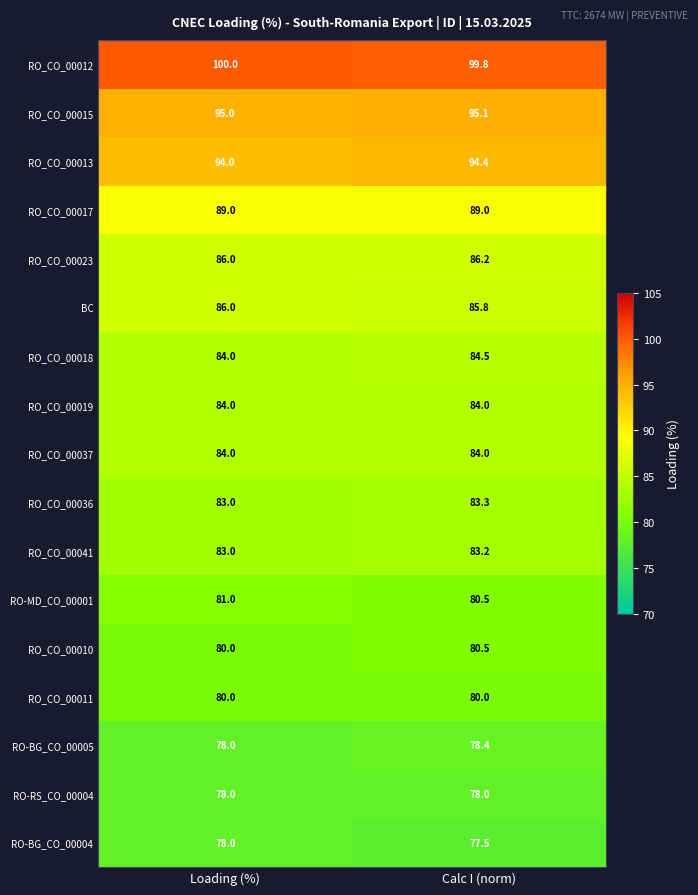

The RO-BG_CO_00004 series shows 36.0 at Calc I (norm). True or false?

False